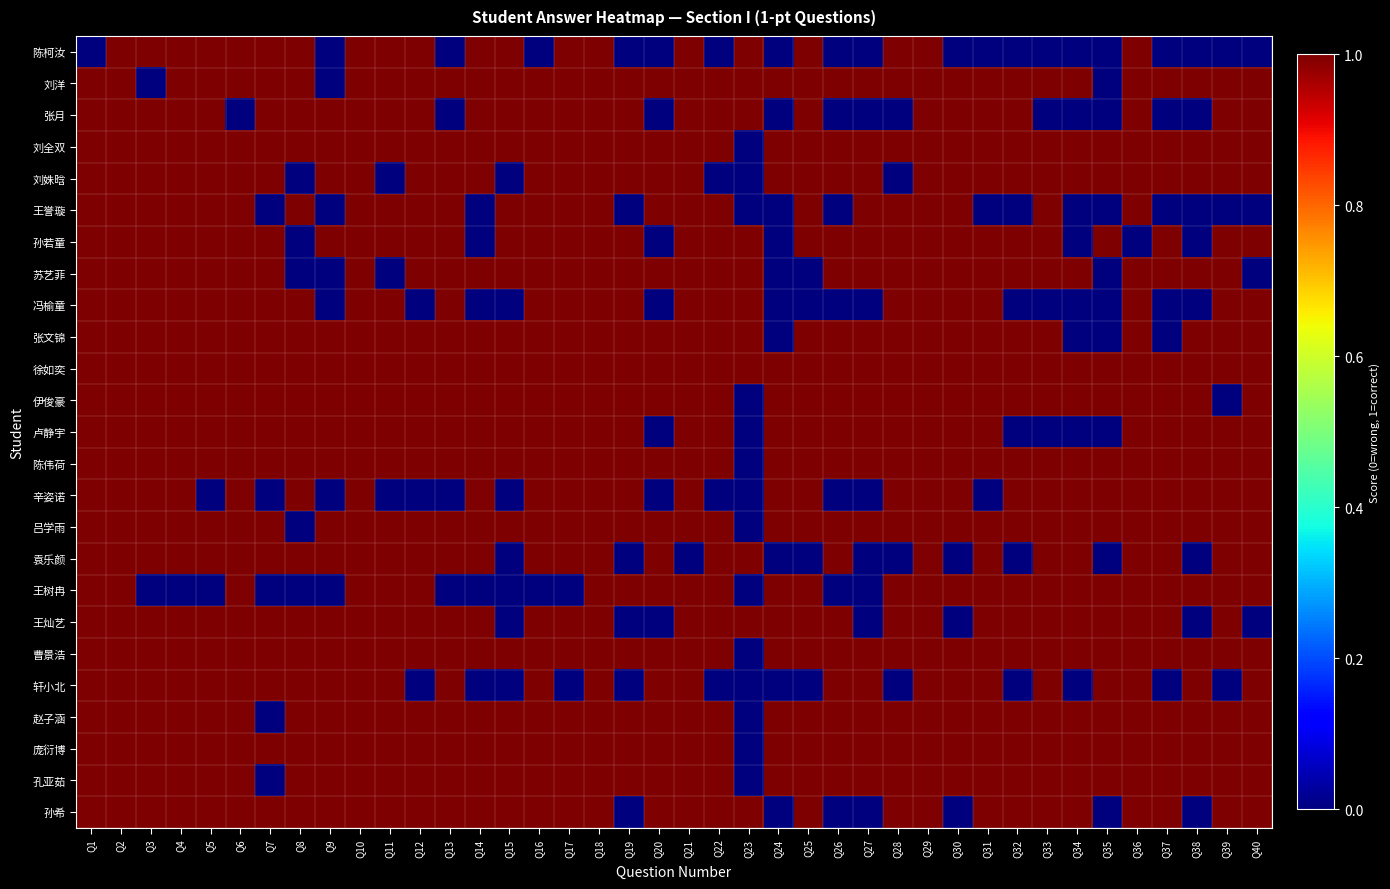

Reading left to right, list all the values displayed in this chart.

陈柯汝: Q1=0	Q2=1	Q3=1	Q4=1	Q5=1	Q6=1	Q7=1	Q8=1	Q9=0	Q10=1	Q11=1	Q12=1	Q13=0	Q14=1	Q15=1	Q16=0	Q17=1	Q18=1	Q19=0	Q20=0	Q21=1	Q22=0	Q23=1	Q24=0	Q25=1	Q26=0	Q27=0	Q28=1	Q29=1	Q30=0	Q31=0	Q32=0	Q33=0	Q34=0	Q35=0	Q36=1	Q37=0	Q38=0	Q39=0	Q40=0
刘洋: Q1=1	Q2=1	Q3=0	Q4=1	Q5=1	Q6=1	Q7=1	Q8=1	Q9=0	Q10=1	Q11=1	Q12=1	Q13=1	Q14=1	Q15=1	Q16=1	Q17=1	Q18=1	Q19=1	Q20=1	Q21=1	Q22=1	Q23=1	Q24=1	Q25=1	Q26=1	Q27=1	Q28=1	Q29=1	Q30=1	Q31=1	Q32=1	Q33=1	Q34=1	Q35=0	Q36=1	Q37=1	Q38=1	Q39=1	Q40=1
张月: Q1=1	Q2=1	Q3=1	Q4=1	Q5=1	Q6=0	Q7=1	Q8=1	Q9=1	Q10=1	Q11=1	Q12=1	Q13=0	Q14=1	Q15=1	Q16=1	Q17=1	Q18=1	Q19=1	Q20=0	Q21=1	Q22=1	Q23=1	Q24=0	Q25=1	Q26=0	Q27=0	Q28=0	Q29=1	Q30=1	Q31=1	Q32=1	Q33=0	Q34=0	Q35=0	Q36=1	Q37=0	Q38=0	Q39=1	Q40=1
刘全双: Q1=1	Q2=1	Q3=1	Q4=1	Q5=1	Q6=1	Q7=1	Q8=1	Q9=1	Q10=1	Q11=1	Q12=1	Q13=1	Q14=1	Q15=1	Q16=1	Q17=1	Q18=1	Q19=1	Q20=1	Q21=1	Q22=1	Q23=0	Q24=1	Q25=1	Q26=1	Q27=1	Q28=1	Q29=1	Q30=1	Q31=1	Q32=1	Q33=1	Q34=1	Q35=1	Q36=1	Q37=1	Q38=1	Q39=1	Q40=1
刘姝晗: Q1=1	Q2=1	Q3=1	Q4=1	Q5=1	Q6=1	Q7=1	Q8=0	Q9=1	Q10=1	Q11=0	Q12=1	Q13=1	Q14=1	Q15=0	Q16=1	Q17=1	Q18=1	Q19=1	Q20=1	Q21=1	Q22=0	Q23=0	Q24=1	Q25=1	Q26=1	Q27=1	Q28=0	Q29=1	Q30=1	Q31=1	Q32=1	Q33=1	Q34=1	Q35=1	Q36=1	Q37=1	Q38=1	Q39=1	Q40=1
王誉璇: Q1=1	Q2=1	Q3=1	Q4=1	Q5=1	Q6=1	Q7=0	Q8=1	Q9=0	Q10=1	Q11=1	Q12=1	Q13=1	Q14=0	Q15=1	Q16=1	Q17=1	Q18=1	Q19=0	Q20=1	Q21=1	Q22=1	Q23=0	Q24=0	Q25=1	Q26=0	Q27=1	Q28=1	Q29=1	Q30=1	Q31=0	Q32=0	Q33=1	Q34=0	Q35=0	Q36=1	Q37=0	Q38=0	Q39=0	Q40=0
孙若童: Q1=1	Q2=1	Q3=1	Q4=1	Q5=1	Q6=1	Q7=1	Q8=0	Q9=1	Q10=1	Q11=1	Q12=1	Q13=1	Q14=0	Q15=1	Q16=1	Q17=1	Q18=1	Q19=1	Q20=0	Q21=1	Q22=1	Q23=1	Q24=0	Q25=1	Q26=1	Q27=1	Q28=1	Q29=1	Q30=1	Q31=1	Q32=1	Q33=1	Q34=0	Q35=1	Q36=0	Q37=1	Q38=0	Q39=1	Q40=1
苏艺菲: Q1=1	Q2=1	Q3=1	Q4=1	Q5=1	Q6=1	Q7=1	Q8=0	Q9=0	Q10=1	Q11=0	Q12=1	Q13=1	Q14=1	Q15=1	Q16=1	Q17=1	Q18=1	Q19=1	Q20=1	Q21=1	Q22=1	Q23=1	Q24=0	Q25=0	Q26=1	Q27=1	Q28=1	Q29=1	Q30=1	Q31=1	Q32=1	Q33=1	Q34=1	Q35=0	Q36=1	Q37=1	Q38=1	Q39=1	Q40=0
冯榆童: Q1=1	Q2=1	Q3=1	Q4=1	Q5=1	Q6=1	Q7=1	Q8=1	Q9=0	Q10=1	Q11=1	Q12=0	Q13=1	Q14=0	Q15=0	Q16=1	Q17=1	Q18=1	Q19=1	Q20=0	Q21=1	Q22=1	Q23=1	Q24=0	Q25=0	Q26=0	Q27=0	Q28=1	Q29=1	Q30=1	Q31=1	Q32=0	Q33=0	Q34=0	Q35=0	Q36=1	Q37=0	Q38=0	Q39=1	Q40=1
张文锦: Q1=1	Q2=1	Q3=1	Q4=1	Q5=1	Q6=1	Q7=1	Q8=1	Q9=1	Q10=1	Q11=1	Q12=1	Q13=1	Q14=1	Q15=1	Q16=1	Q17=1	Q18=1	Q19=1	Q20=1	Q21=1	Q22=1	Q23=1	Q24=0	Q25=1	Q26=1	Q27=1	Q28=1	Q29=1	Q30=1	Q31=1	Q32=1	Q33=1	Q34=0	Q35=0	Q36=1	Q37=0	Q38=1	Q39=1	Q40=1
徐如奕: Q1=1	Q2=1	Q3=1	Q4=1	Q5=1	Q6=1	Q7=1	Q8=1	Q9=1	Q10=1	Q11=1	Q12=1	Q13=1	Q14=1	Q15=1	Q16=1	Q17=1	Q18=1	Q19=1	Q20=1	Q21=1	Q22=1	Q23=1	Q24=1	Q25=1	Q26=1	Q27=1	Q28=1	Q29=1	Q30=1	Q31=1	Q32=1	Q33=1	Q34=1	Q35=1	Q36=1	Q37=1	Q38=1	Q39=1	Q40=1
伊俊豪: Q1=1	Q2=1	Q3=1	Q4=1	Q5=1	Q6=1	Q7=1	Q8=1	Q9=1	Q10=1	Q11=1	Q12=1	Q13=1	Q14=1	Q15=1	Q16=1	Q17=1	Q18=1	Q19=1	Q20=1	Q21=1	Q22=1	Q23=0	Q24=1	Q25=1	Q26=1	Q27=1	Q28=1	Q29=1	Q30=1	Q31=1	Q32=1	Q33=1	Q34=1	Q35=1	Q36=1	Q37=1	Q38=1	Q39=0	Q40=1
卢静宇: Q1=1	Q2=1	Q3=1	Q4=1	Q5=1	Q6=1	Q7=1	Q8=1	Q9=1	Q10=1	Q11=1	Q12=1	Q13=1	Q14=1	Q15=1	Q16=1	Q17=1	Q18=1	Q19=1	Q20=0	Q21=1	Q22=1	Q23=0	Q24=1	Q25=1	Q26=1	Q27=1	Q28=1	Q29=1	Q30=1	Q31=1	Q32=0	Q33=0	Q34=0	Q35=0	Q36=1	Q37=1	Q38=1	Q39=1	Q40=1
陈伟荷: Q1=1	Q2=1	Q3=1	Q4=1	Q5=1	Q6=1	Q7=1	Q8=1	Q9=1	Q10=1	Q11=1	Q12=1	Q13=1	Q14=1	Q15=1	Q16=1	Q17=1	Q18=1	Q19=1	Q20=1	Q21=1	Q22=1	Q23=0	Q24=1	Q25=1	Q26=1	Q27=1	Q28=1	Q29=1	Q30=1	Q31=1	Q32=1	Q33=1	Q34=1	Q35=1	Q36=1	Q37=1	Q38=1	Q39=1	Q40=1
辛姿诺: Q1=1	Q2=1	Q3=1	Q4=1	Q5=0	Q6=1	Q7=0	Q8=1	Q9=0	Q10=1	Q11=0	Q12=0	Q13=0	Q14=1	Q15=0	Q16=1	Q17=1	Q18=1	Q19=1	Q20=0	Q21=1	Q22=0	Q23=0	Q24=1	Q25=1	Q26=0	Q27=0	Q28=1	Q29=1	Q30=1	Q31=0	Q32=1	Q33=1	Q34=1	Q35=1	Q36=1	Q37=1	Q38=1	Q39=1	Q40=1
吕学雨: Q1=1	Q2=1	Q3=1	Q4=1	Q5=1	Q6=1	Q7=1	Q8=0	Q9=1	Q10=1	Q11=1	Q12=1	Q13=1	Q14=1	Q15=1	Q16=1	Q17=1	Q18=1	Q19=1	Q20=1	Q21=1	Q22=1	Q23=0	Q24=1	Q25=1	Q26=1	Q27=1	Q28=1	Q29=1	Q30=1	Q31=1	Q32=1	Q33=1	Q34=1	Q35=1	Q36=1	Q37=1	Q38=1	Q39=1	Q40=1
袁乐颜: Q1=1	Q2=1	Q3=1	Q4=1	Q5=1	Q6=1	Q7=1	Q8=1	Q9=1	Q10=1	Q11=1	Q12=1	Q13=1	Q14=1	Q15=0	Q16=1	Q17=1	Q18=1	Q19=0	Q20=1	Q21=0	Q22=1	Q23=1	Q24=0	Q25=0	Q26=1	Q27=0	Q28=0	Q29=1	Q30=0	Q31=1	Q32=0	Q33=1	Q34=1	Q35=0	Q36=1	Q37=1	Q38=0	Q39=1	Q40=1
王树冉: Q1=1	Q2=1	Q3=0	Q4=0	Q5=0	Q6=1	Q7=0	Q8=0	Q9=0	Q10=1	Q11=1	Q12=1	Q13=0	Q14=0	Q15=0	Q16=0	Q17=0	Q18=1	Q19=1	Q20=1	Q21=1	Q22=1	Q23=0	Q24=1	Q25=1	Q26=0	Q27=0	Q28=1	Q29=1	Q30=1	Q31=1	Q32=1	Q33=1	Q34=1	Q35=1	Q36=1	Q37=1	Q38=1	Q39=1	Q40=1
王灿艺: Q1=1	Q2=1	Q3=1	Q4=1	Q5=1	Q6=1	Q7=1	Q8=1	Q9=1	Q10=1	Q11=1	Q12=1	Q13=1	Q14=1	Q15=0	Q16=1	Q17=1	Q18=1	Q19=0	Q20=0	Q21=1	Q22=1	Q23=1	Q24=1	Q25=1	Q26=1	Q27=0	Q28=1	Q29=1	Q30=0	Q31=1	Q32=1	Q33=1	Q34=1	Q35=1	Q36=1	Q37=1	Q38=0	Q39=1	Q40=0
曹景浩: Q1=1	Q2=1	Q3=1	Q4=1	Q5=1	Q6=1	Q7=1	Q8=1	Q9=1	Q10=1	Q11=1	Q12=1	Q13=1	Q14=1	Q15=1	Q16=1	Q17=1	Q18=1	Q19=1	Q20=1	Q21=1	Q22=1	Q23=0	Q24=1	Q25=1	Q26=1	Q27=1	Q28=1	Q29=1	Q30=1	Q31=1	Q32=1	Q33=1	Q34=1	Q35=1	Q36=1	Q37=1	Q38=1	Q39=1	Q40=1
轩小北: Q1=1	Q2=1	Q3=1	Q4=1	Q5=1	Q6=1	Q7=1	Q8=1	Q9=1	Q10=1	Q11=1	Q12=0	Q13=1	Q14=0	Q15=0	Q16=1	Q17=0	Q18=1	Q19=0	Q20=1	Q21=1	Q22=0	Q23=0	Q24=0	Q25=0	Q26=1	Q27=1	Q28=0	Q29=1	Q30=1	Q31=1	Q32=0	Q33=1	Q34=0	Q35=1	Q36=1	Q37=0	Q38=1	Q39=0	Q40=1
赵子涵: Q1=1	Q2=1	Q3=1	Q4=1	Q5=1	Q6=1	Q7=0	Q8=1	Q9=1	Q10=1	Q11=1	Q12=1	Q13=1	Q14=1	Q15=1	Q16=1	Q17=1	Q18=1	Q19=1	Q20=1	Q21=1	Q22=1	Q23=0	Q24=1	Q25=1	Q26=1	Q27=1	Q28=1	Q29=1	Q30=1	Q31=1	Q32=1	Q33=1	Q34=1	Q35=1	Q36=1	Q37=1	Q38=1	Q39=1	Q40=1
庞衍博: Q1=1	Q2=1	Q3=1	Q4=1	Q5=1	Q6=1	Q7=1	Q8=1	Q9=1	Q10=1	Q11=1	Q12=1	Q13=1	Q14=1	Q15=1	Q16=1	Q17=1	Q18=1	Q19=1	Q20=1	Q21=1	Q22=1	Q23=0	Q24=1	Q25=1	Q26=1	Q27=1	Q28=1	Q29=1	Q30=1	Q31=1	Q32=1	Q33=1	Q34=1	Q35=1	Q36=1	Q37=1	Q38=1	Q39=1	Q40=1
孔亚茹: Q1=1	Q2=1	Q3=1	Q4=1	Q5=1	Q6=1	Q7=0	Q8=1	Q9=1	Q10=1	Q11=1	Q12=1	Q13=1	Q14=1	Q15=1	Q16=1	Q17=1	Q18=1	Q19=1	Q20=1	Q21=1	Q22=1	Q23=0	Q24=1	Q25=1	Q26=1	Q27=1	Q28=1	Q29=1	Q30=1	Q31=1	Q32=1	Q33=1	Q34=1	Q35=1	Q36=1	Q37=1	Q38=1	Q39=1	Q40=1
孙希: Q1=1	Q2=1	Q3=1	Q4=1	Q5=1	Q6=1	Q7=1	Q8=1	Q9=1	Q10=1	Q11=1	Q12=1	Q13=1	Q14=1	Q15=1	Q16=1	Q17=1	Q18=1	Q19=0	Q20=1	Q21=1	Q22=1	Q23=1	Q24=0	Q25=1	Q26=0	Q27=0	Q28=1	Q29=1	Q30=0	Q31=1	Q32=1	Q33=1	Q34=1	Q35=0	Q36=1	Q37=1	Q38=0	Q39=1	Q40=1